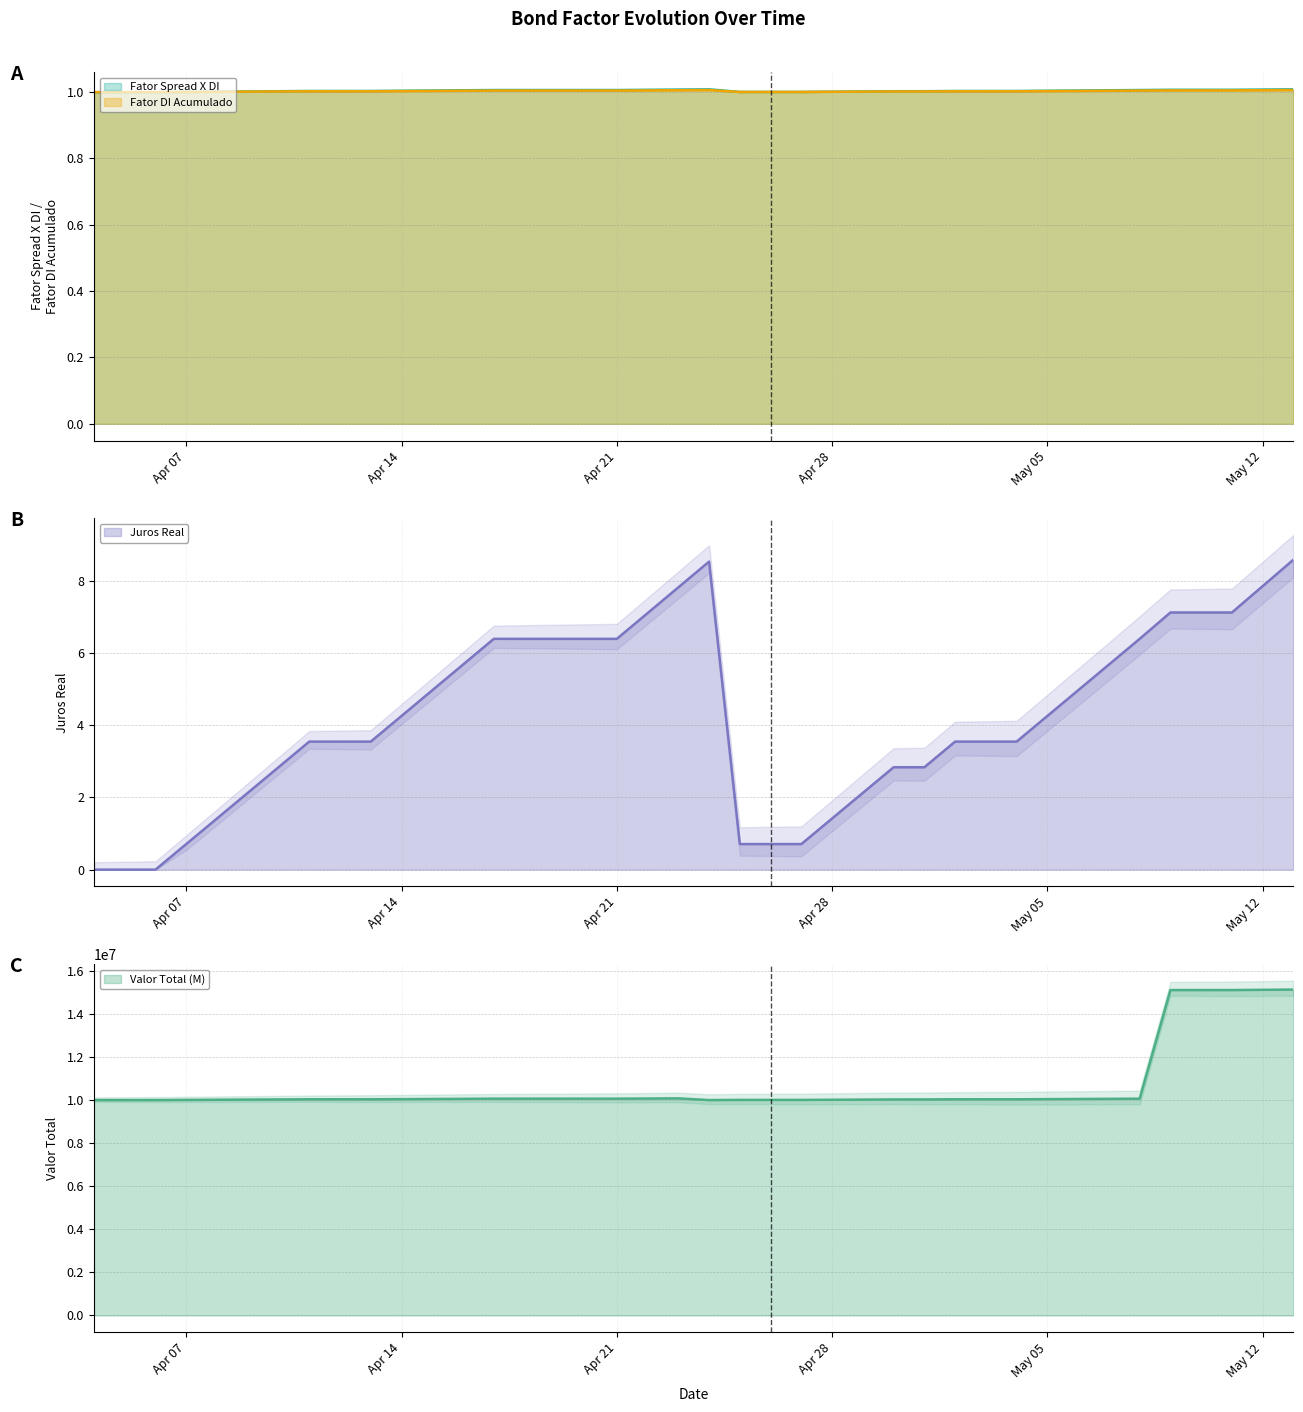

What is the difference between the second highest and second lowest values in the Juros Real (line) series?

8.5